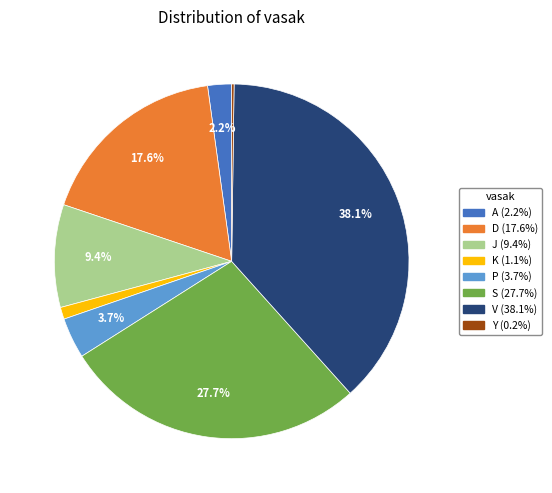

What portion of the pie excludes D?

82.4%